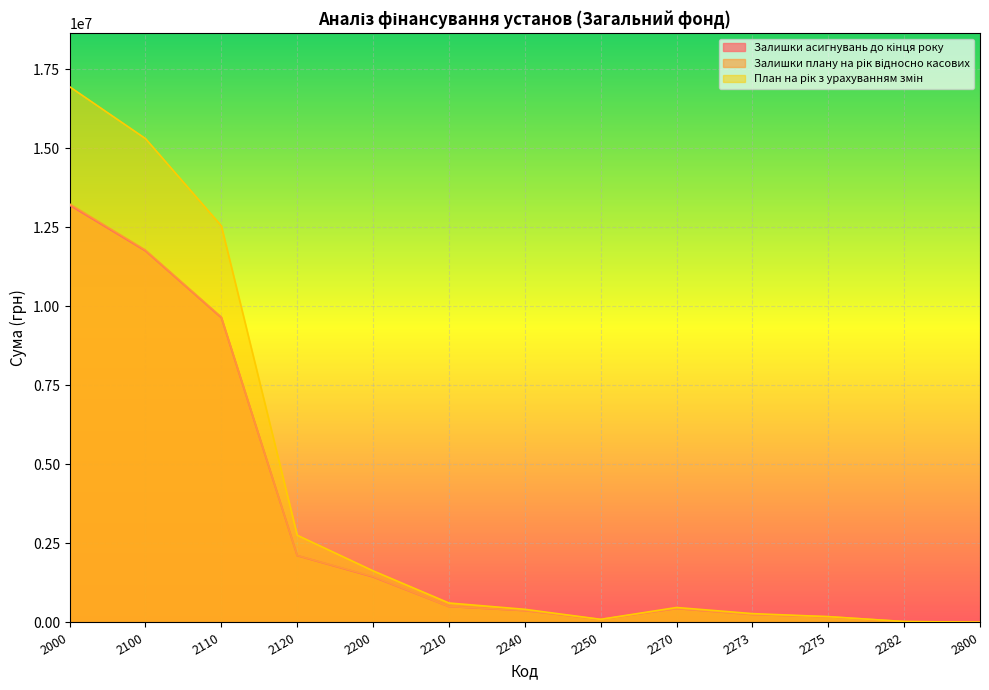

What is the average value of the План на рік з урахуванням змін series?

3945538.7